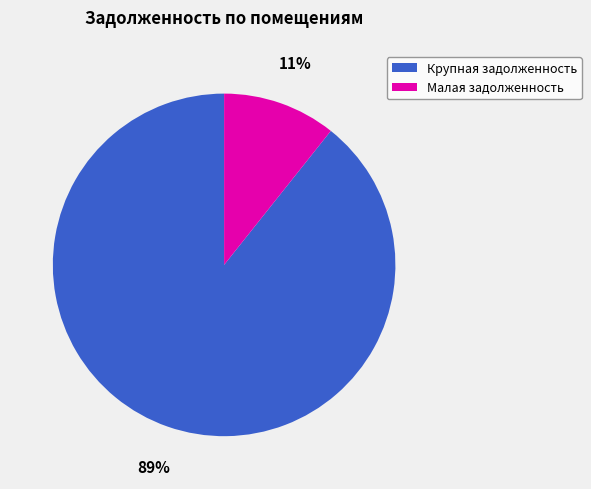

Which category accounts for the majority?

Крупная задолженность